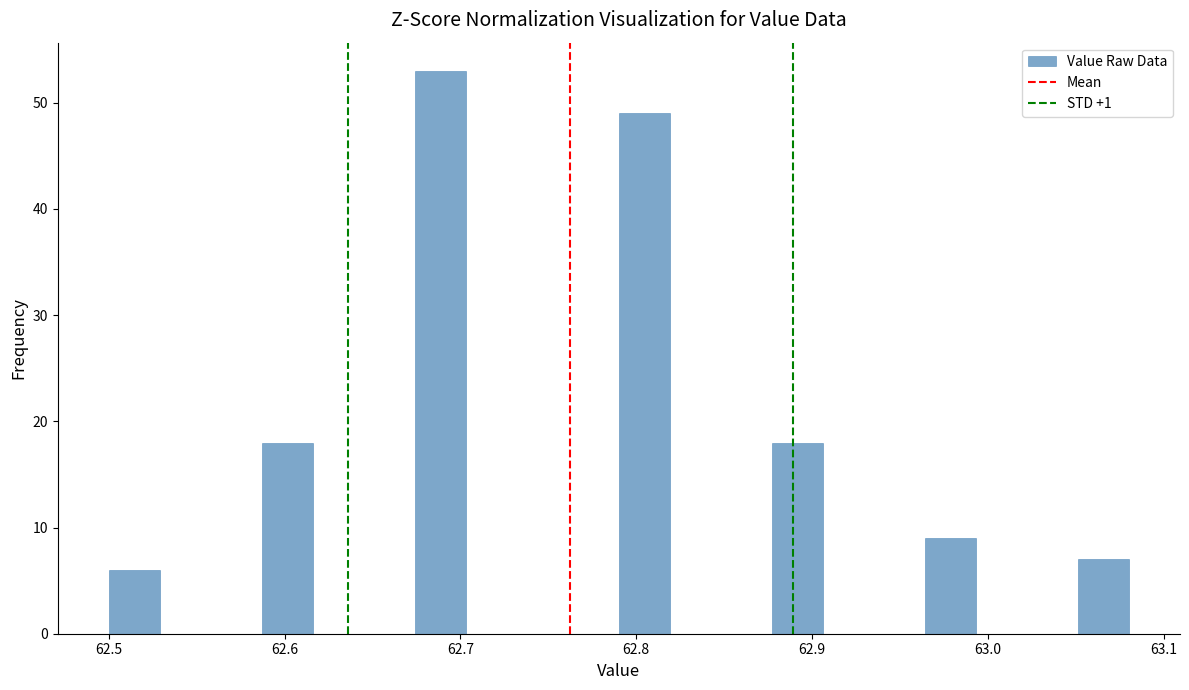

Around what value on the x-axis is the tallest bar? Give the approximate position of its centre, as read against the axis.

62.69